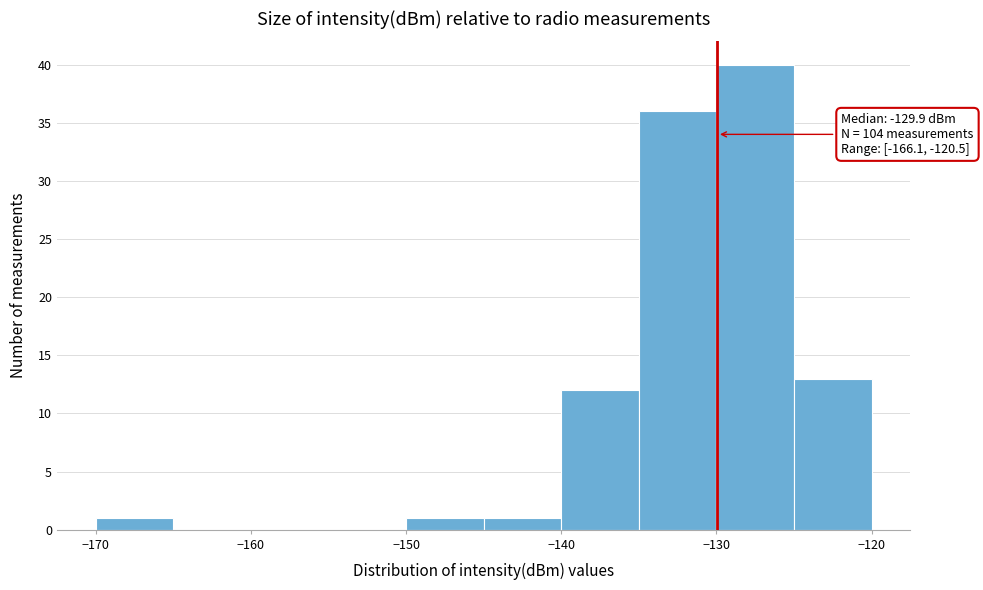

Over which range of the x-axis is the bar tallest?

-130 to -125